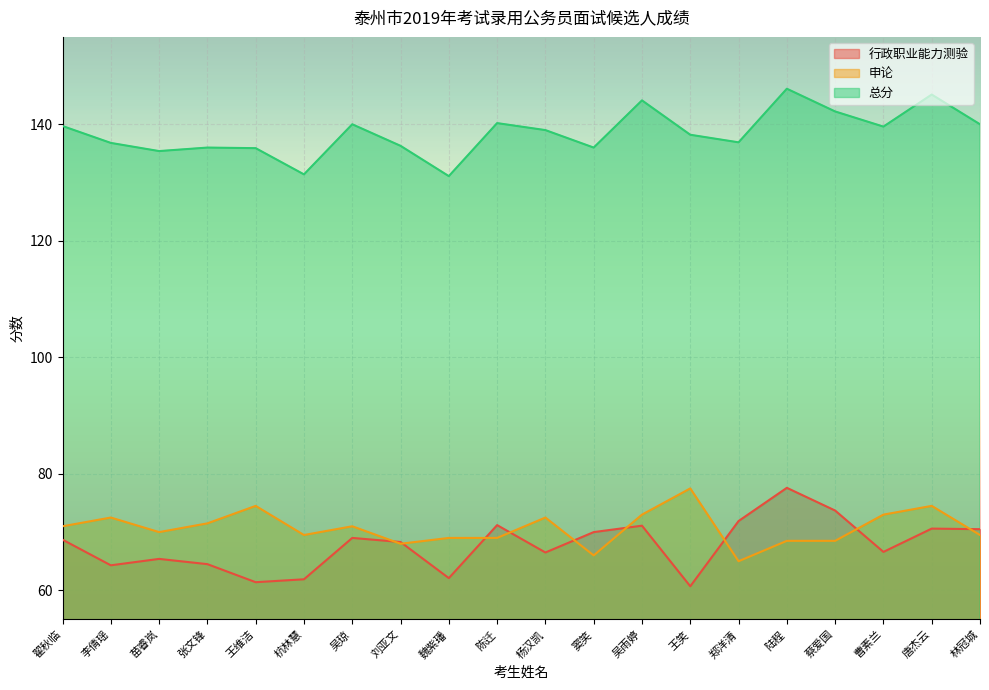

Which series has the largest total across all categories?

总分